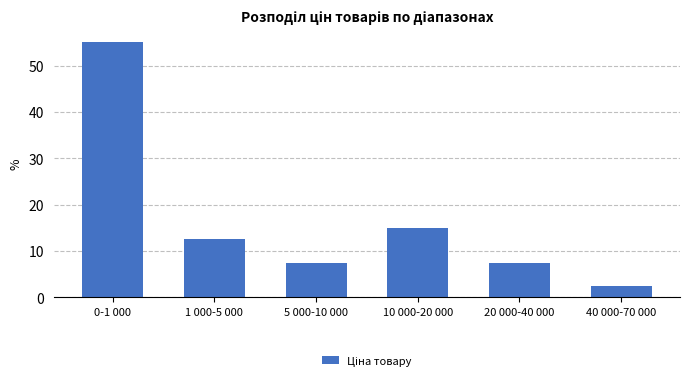

Reading left to right, what are all the values shown in this chart?

55.0	12.5	7.5	15.0	7.5	2.5